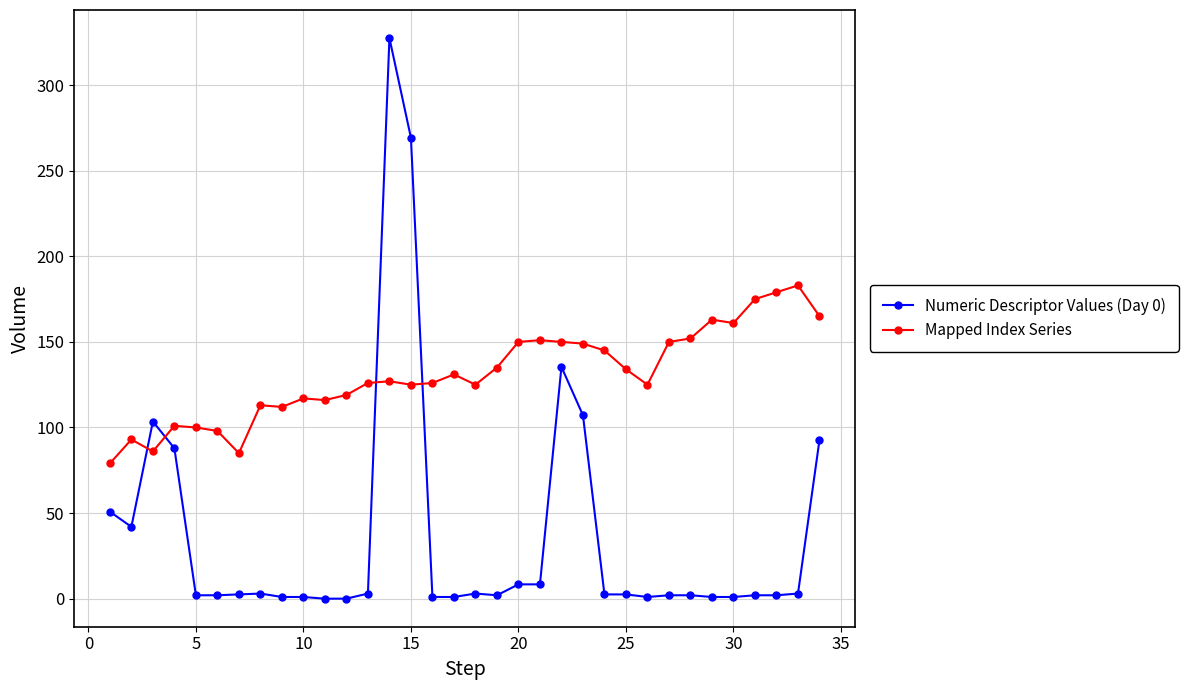

True or false: Mapped Index Series has more than 2 points higher than both neighbors.

True